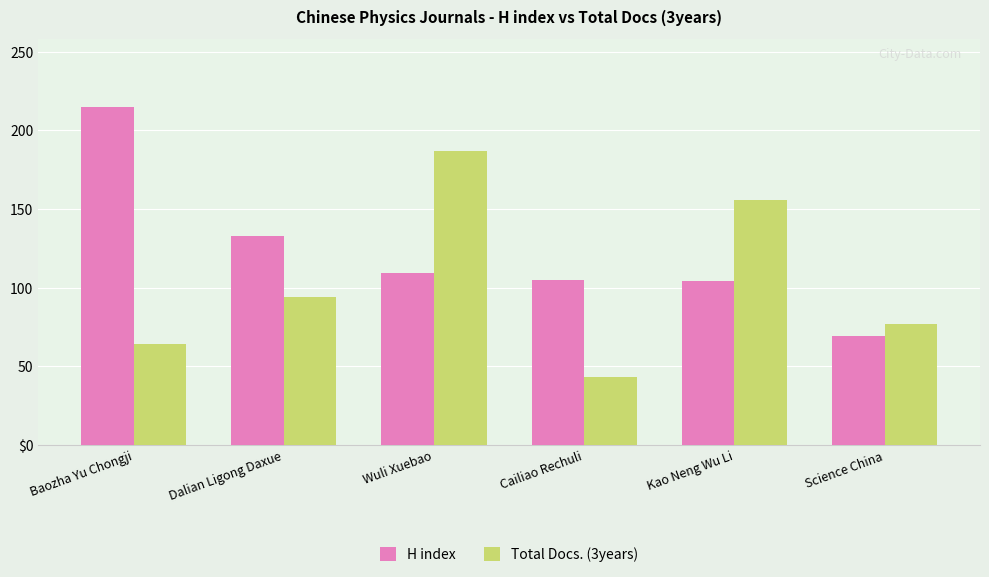

Where does the H index series first go above 109?

Baozha Yu Chongji